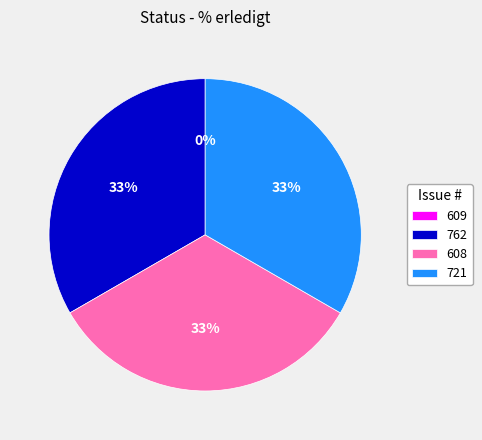

True or false: 608 accounts for 45% of the total.

False